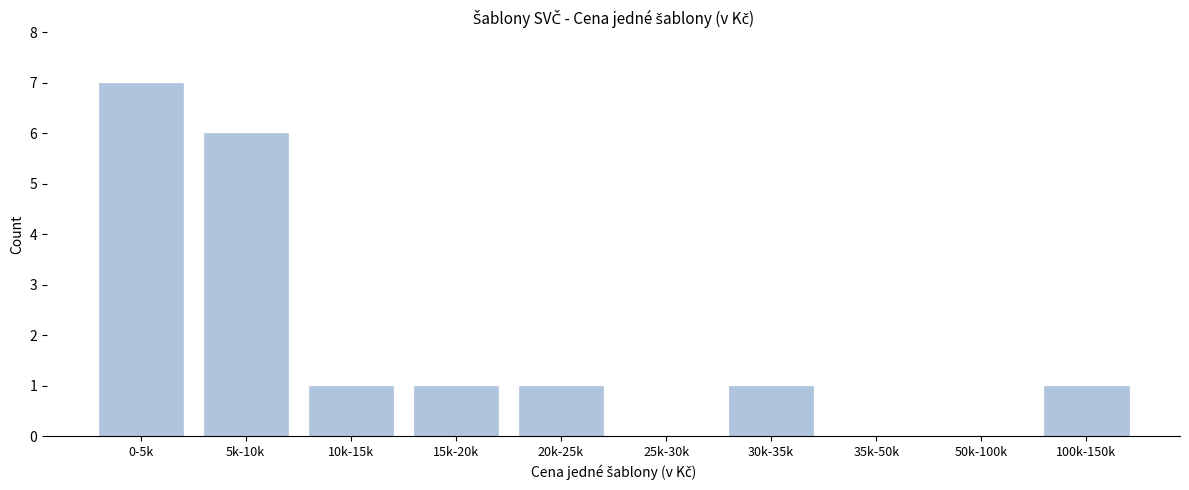

Reading left to right, extract all data points from this chart.

0-5k=7	5k-10k=6	10k-15k=1	15k-20k=1	20k-25k=1	25k-30k=0	30k-35k=1	35k-50k=0	50k-100k=0	100k-150k=1